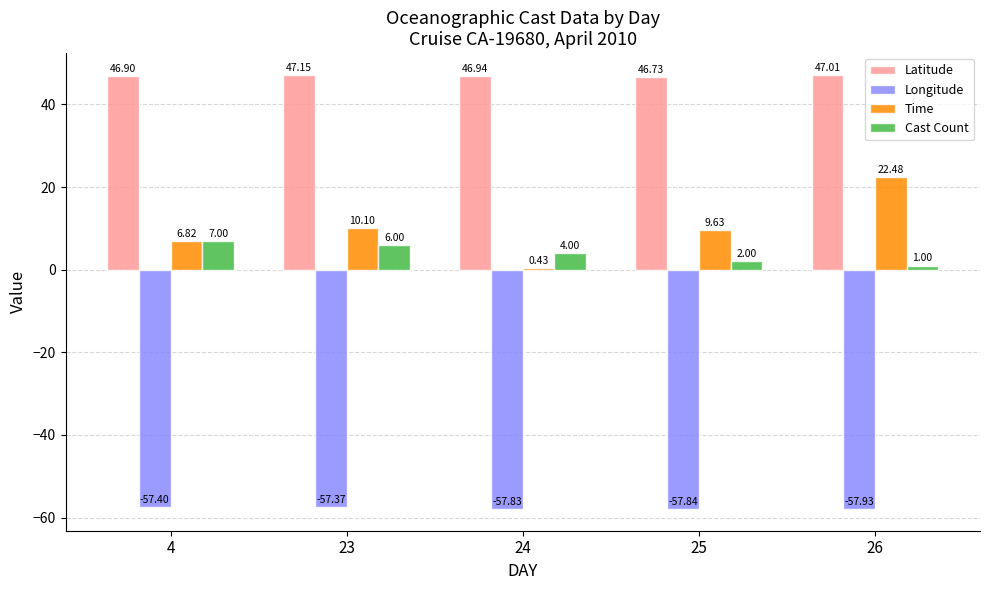

List the labels in order of Cast Count value, smallest first.

26, 25, 24, 23, 4